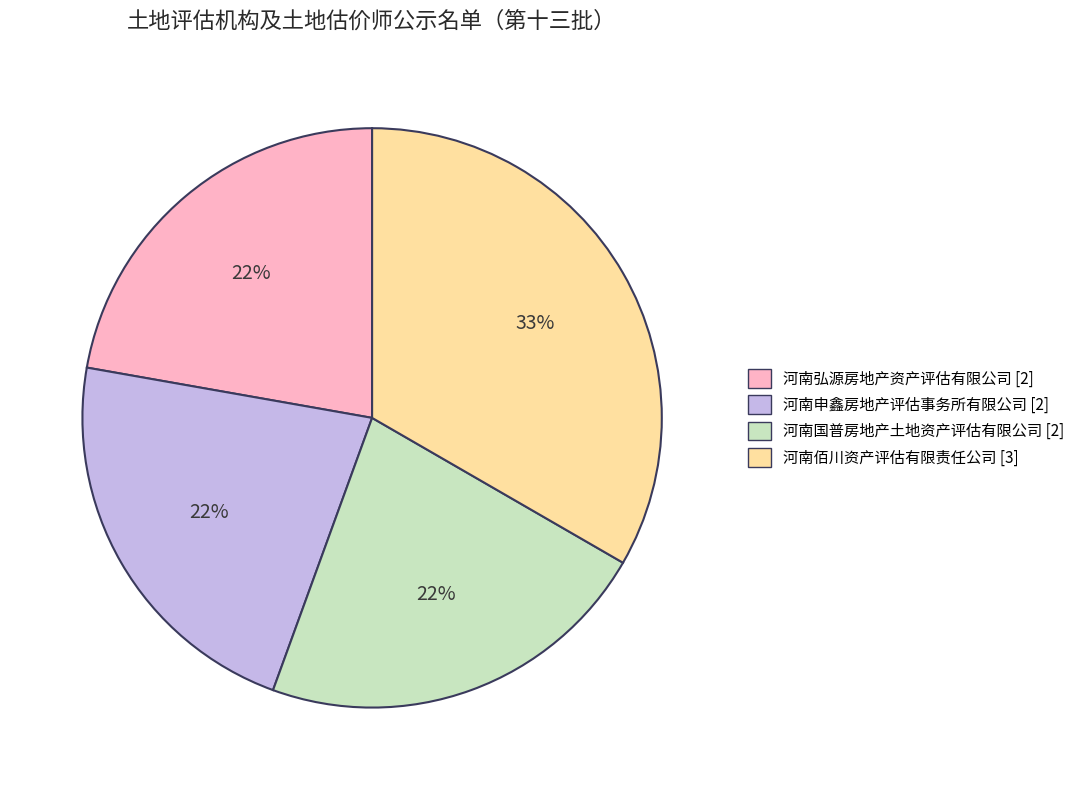

How many slices are in this pie chart?

4